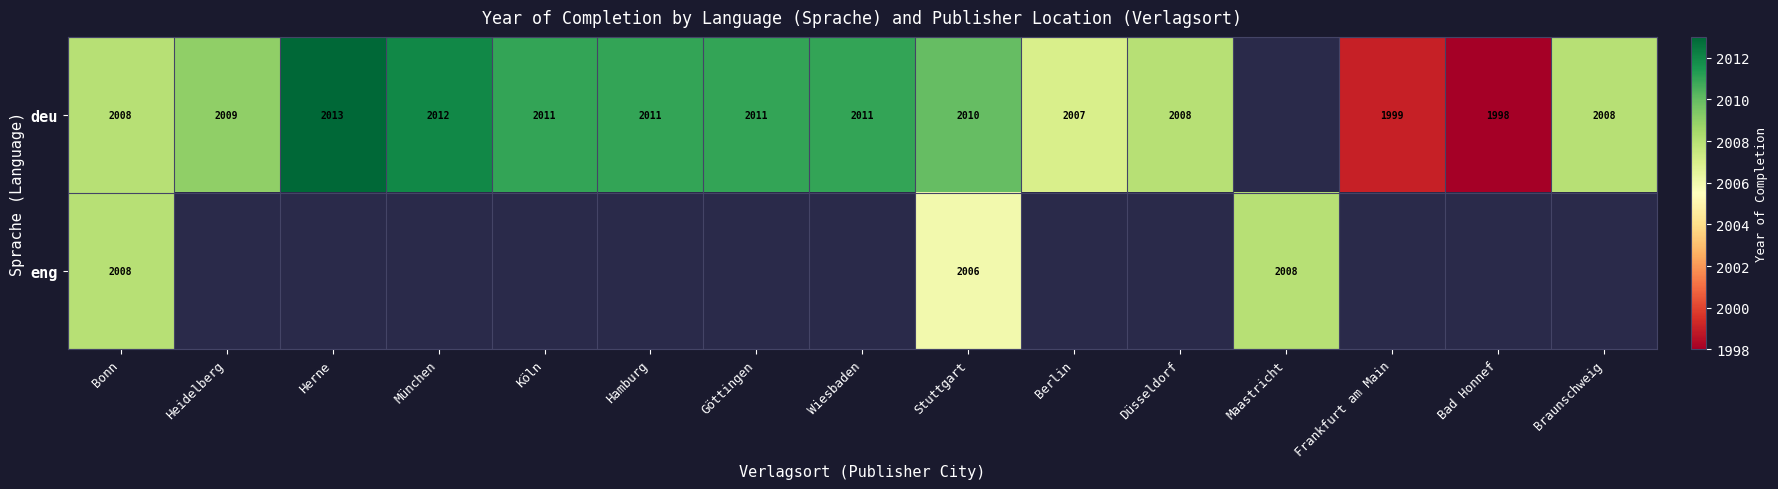

At which category is the sum across all series the highest?

Bonn